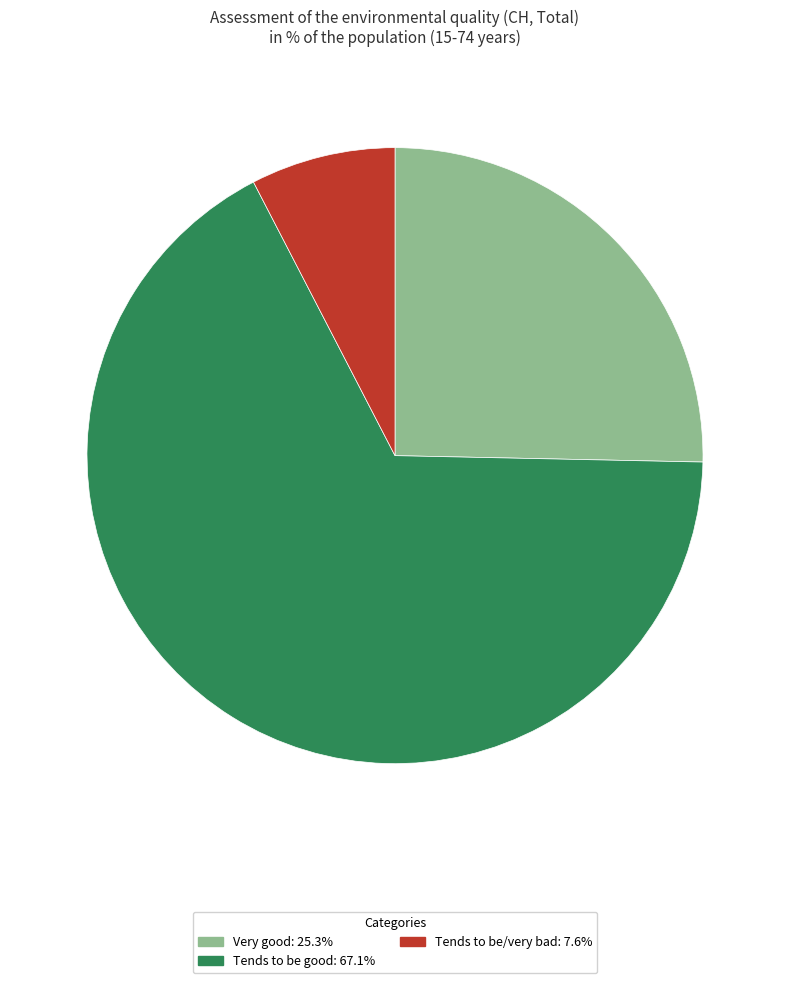

Approximately how many times larger is the value at Tends to be/very bad: 7.6% compared to Very good: 25.3%?

0.3